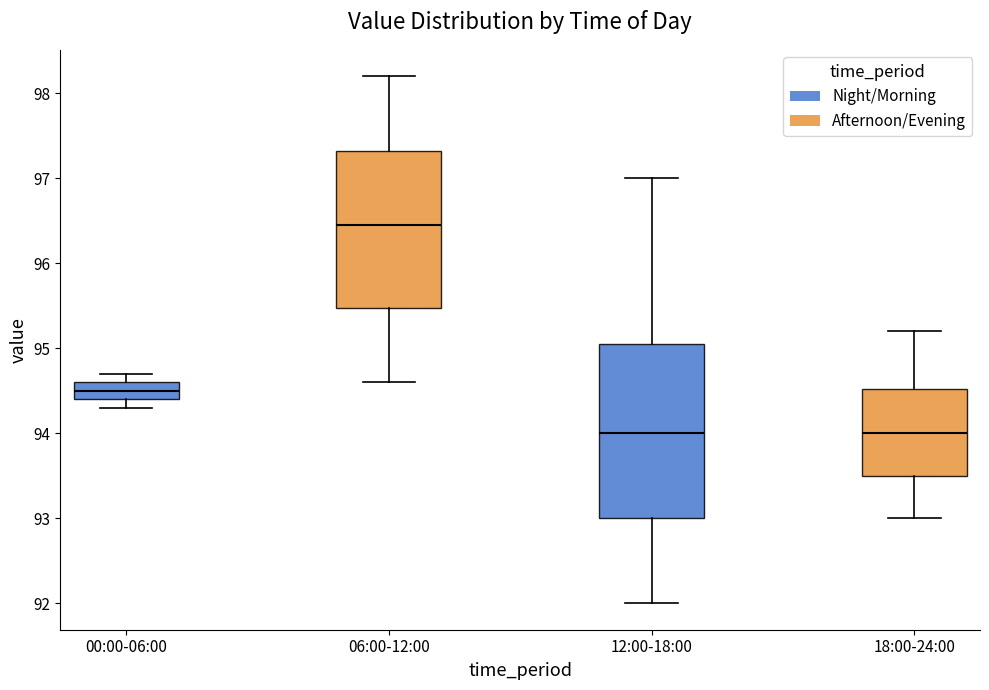

Where is the upper edge of the box for 00:00-06:00 on the y-axis? The values are not printed on the chart, so give them approximately, as read against the axis.

94.6